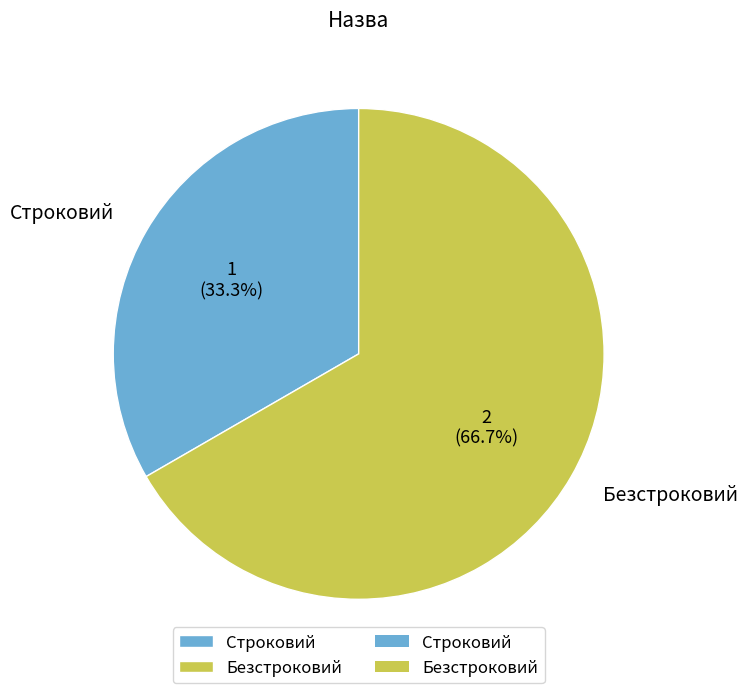

Rank the categories by value from lowest to highest.

Строковий, Безстроковий